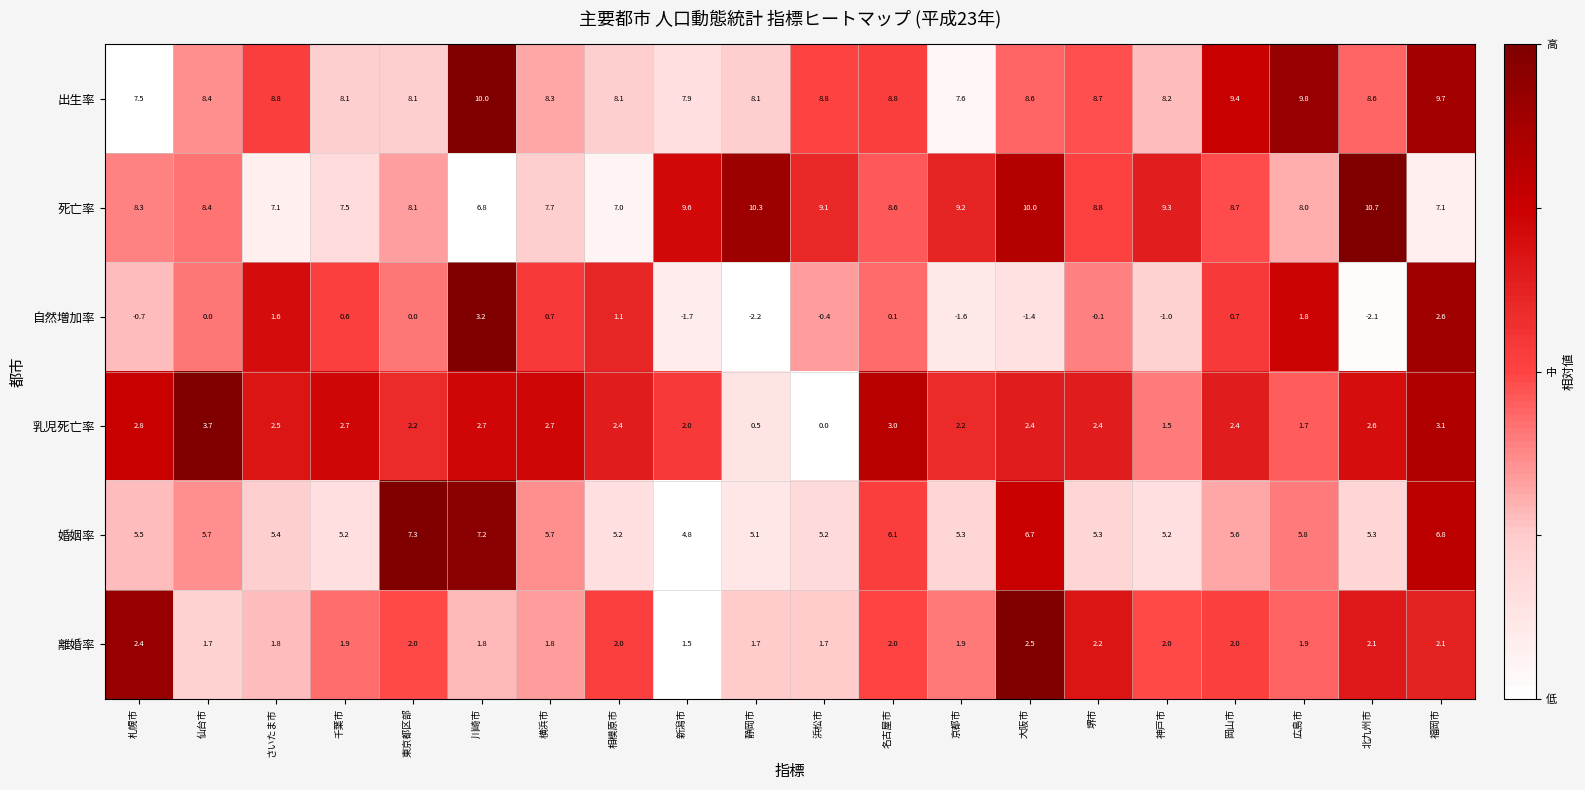

What is the spread (max minus min) of values at 北九州市?

12.8